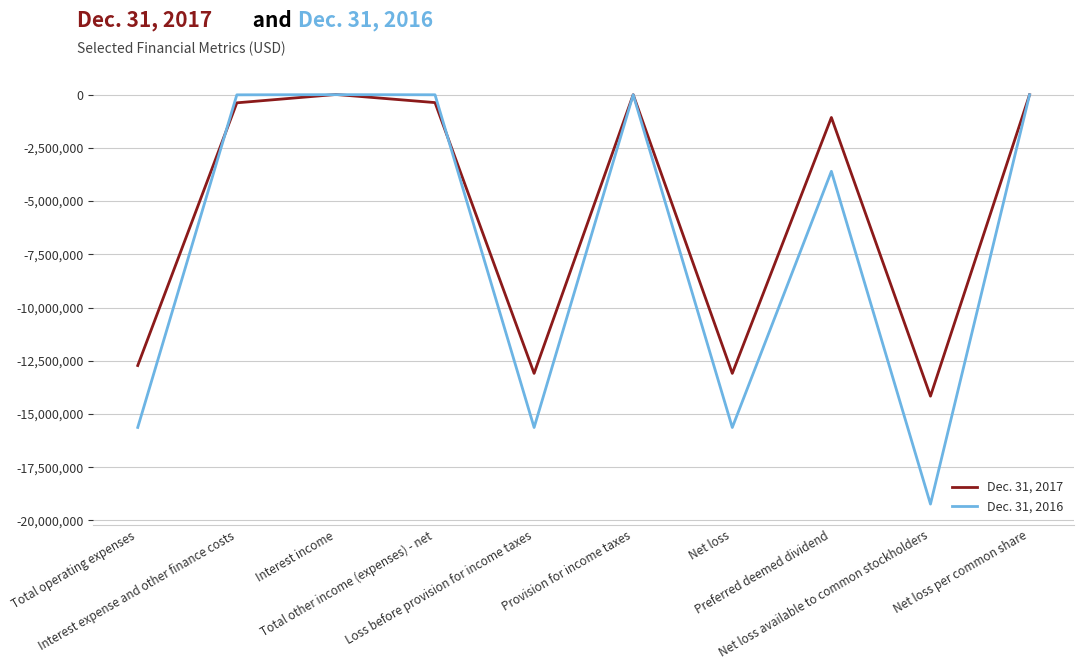

Rank the series by their average value, from highest to lowest.

Dec. 31, 2017, Dec. 31, 2016